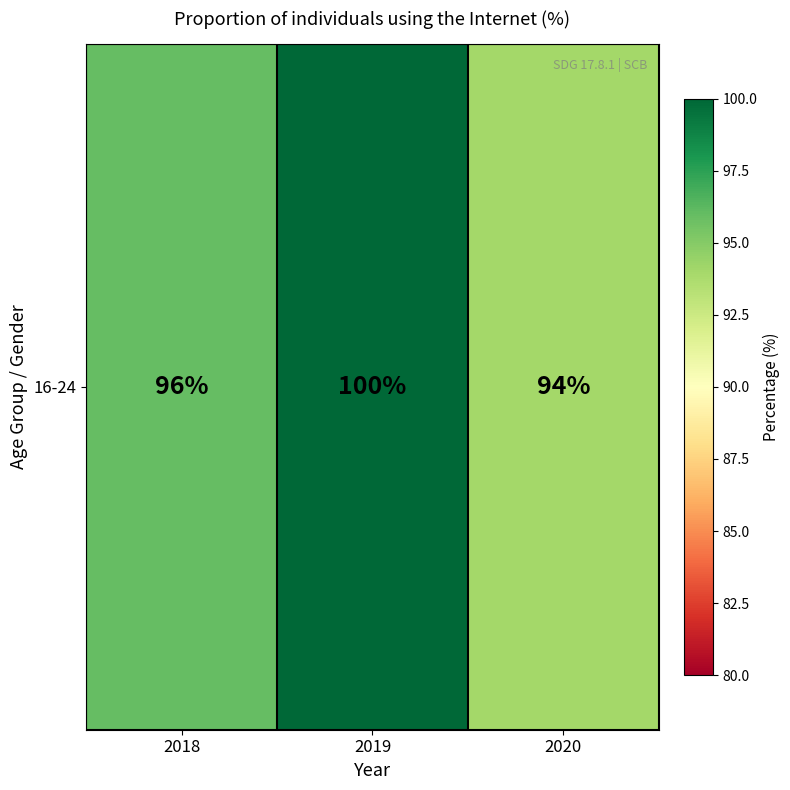

What is the change in value from 2018 to 2020?

-2